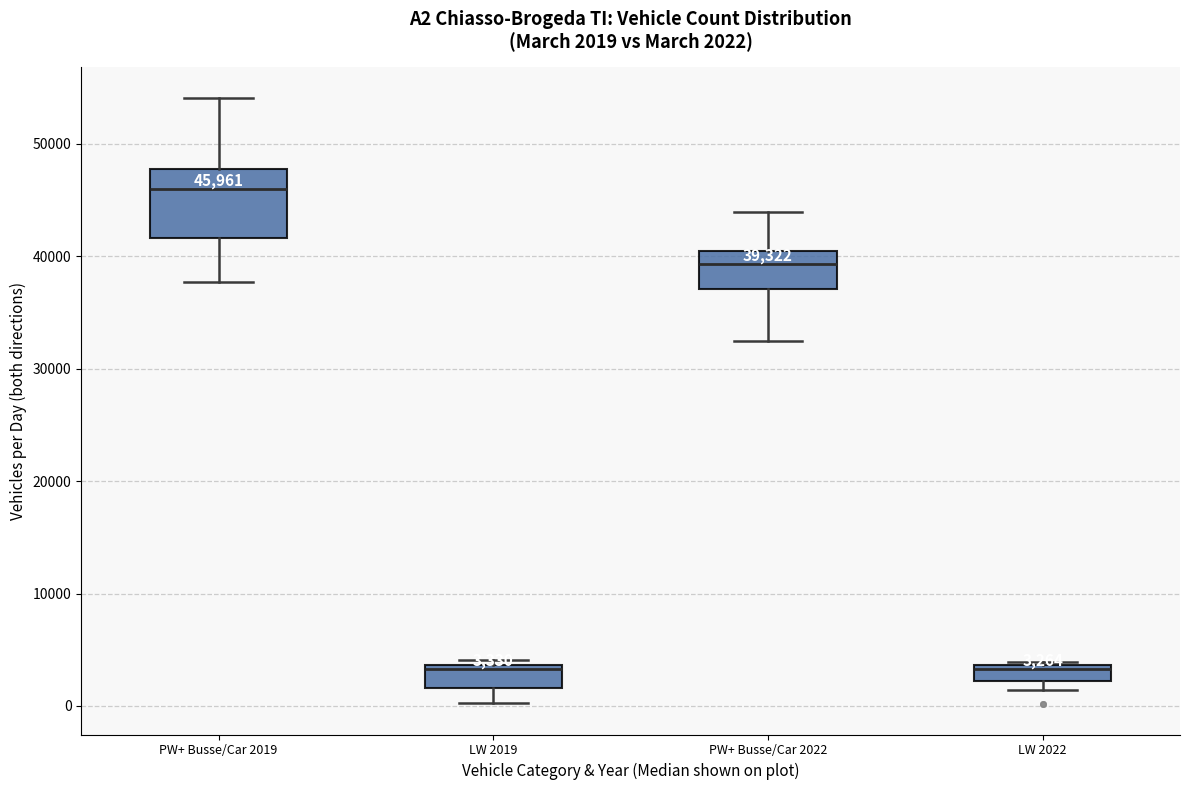

Which box is the tallest, from its lower edge to its upper edge?

PW+ Busse/Car 2019